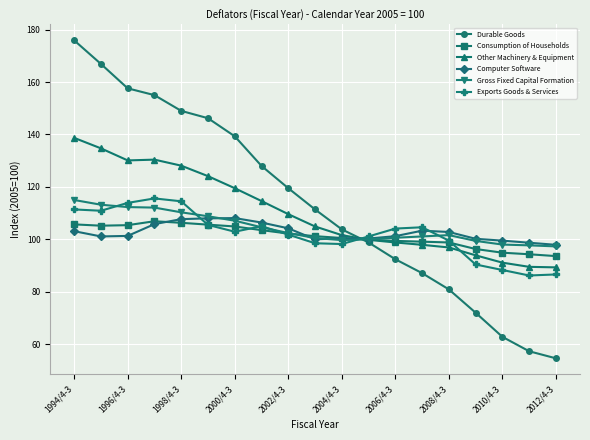

What is the value of the Durable Goods point at the 15th from the left?

80.9